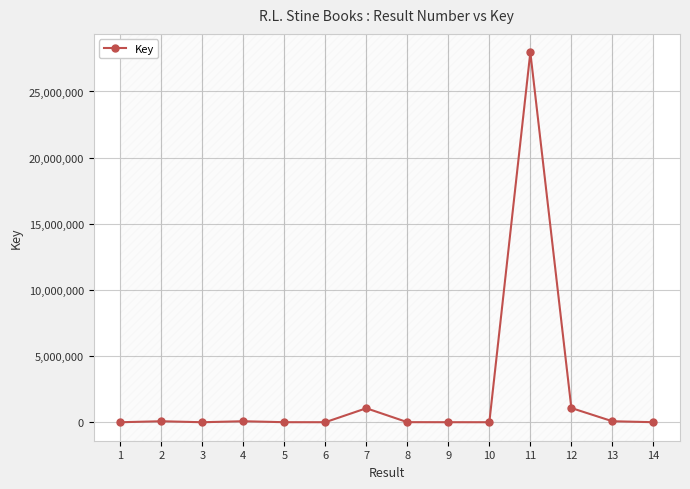

Count the number of categories in the chart.

14